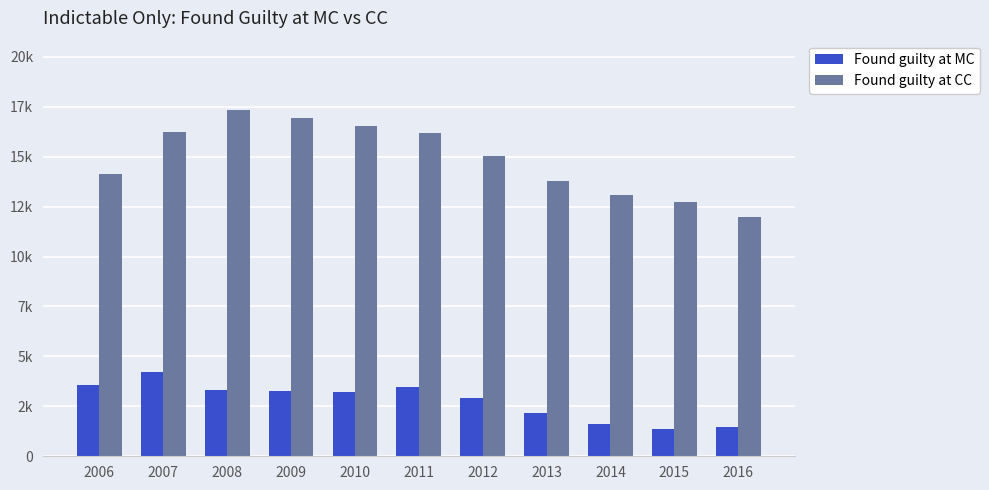

What is the sum of the Found guilty at MC values at 2015 and 2006?

4936